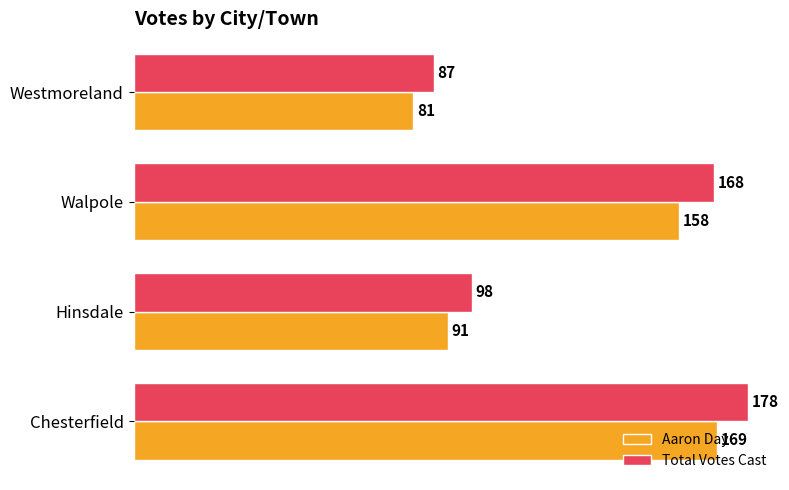

What is the minimum value for Total Votes Cast?

87